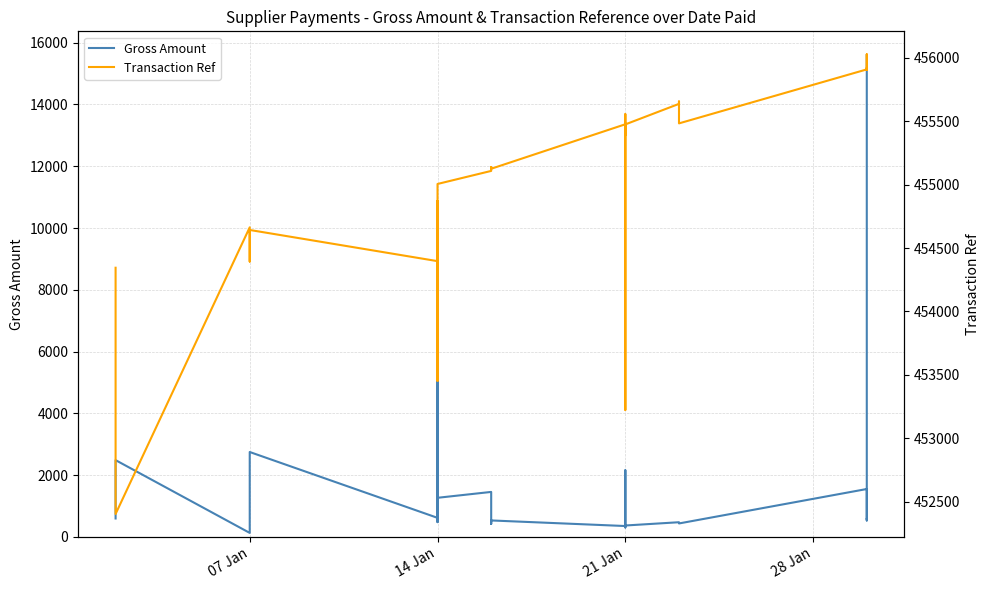

True or false: Gross Amount has more than 1 interior local peaks.

True